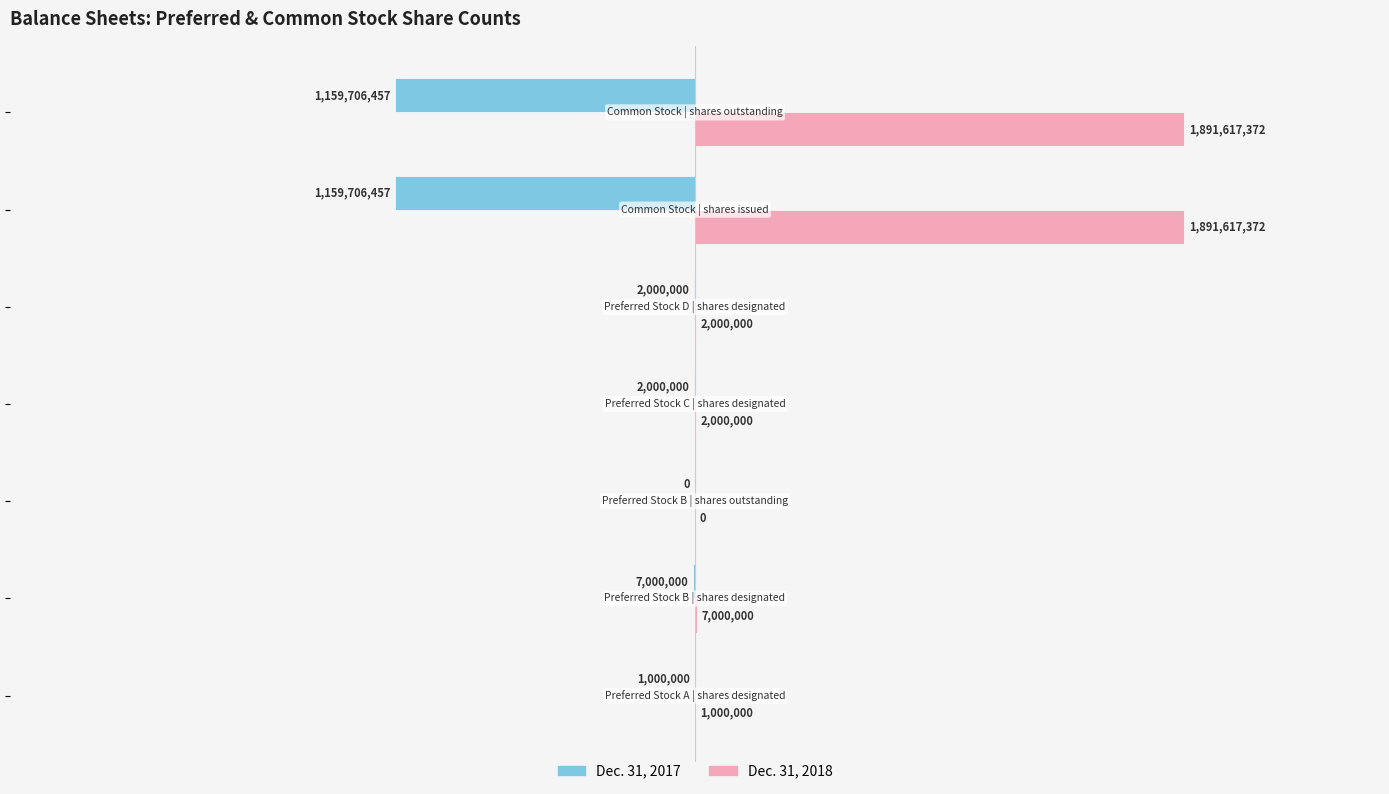

What is the highest value of the Dec. 31, 2018 series?

1891617372